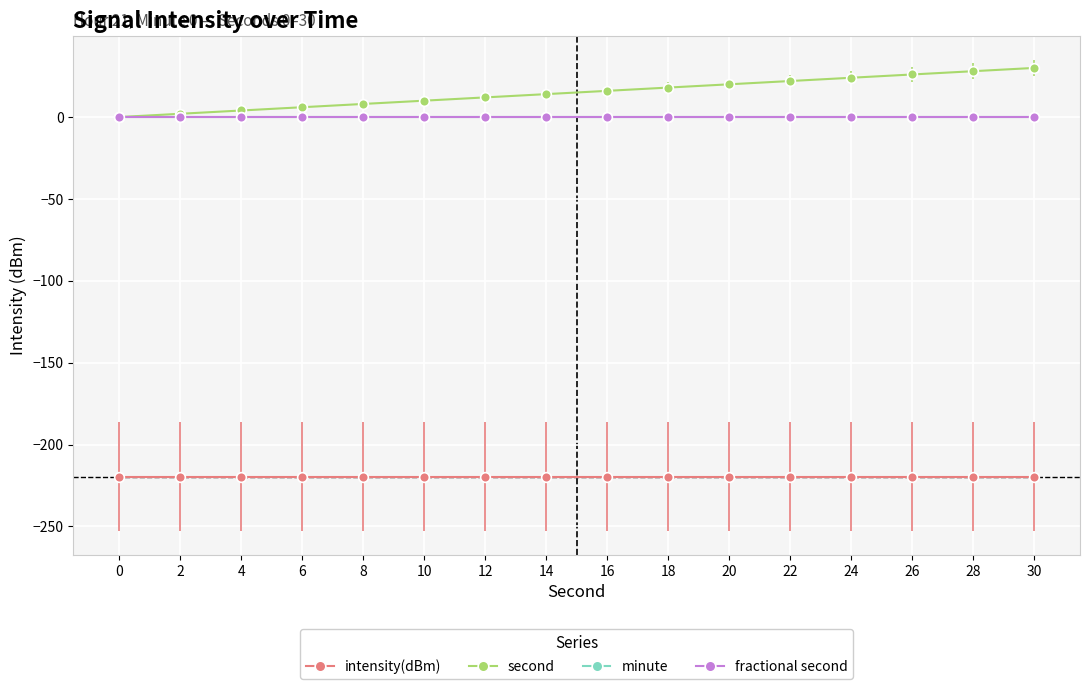

What is the sum of all second values?

240.0